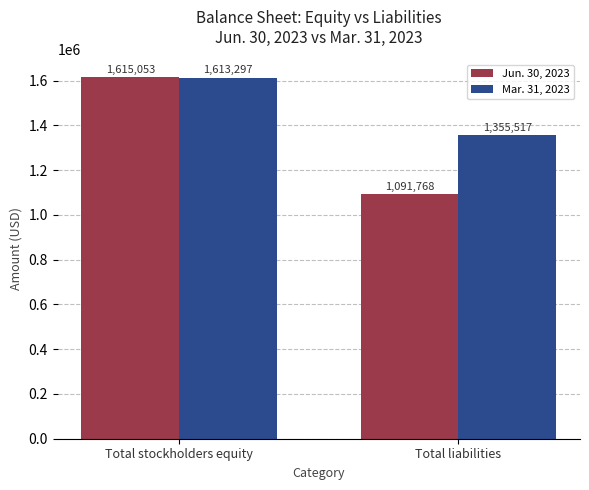

Between Total stockholders equity and Total liabilities, which series saw the biggest shift?

Jun. 30, 2023